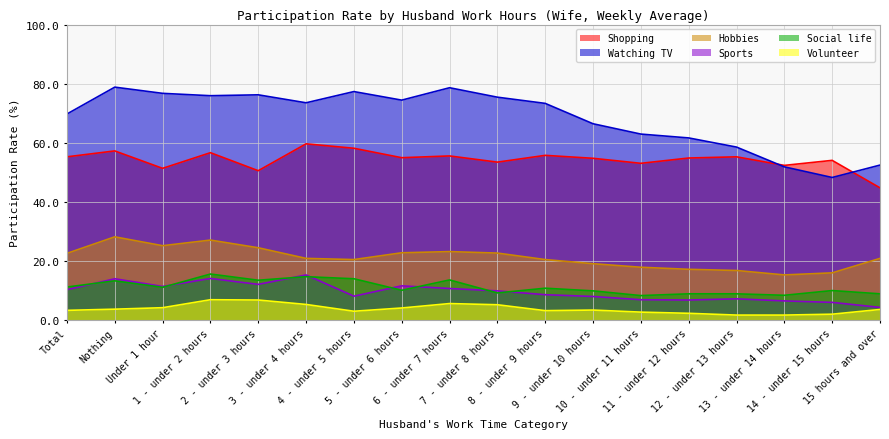

Which series has the widest spread of values?

Watching TV